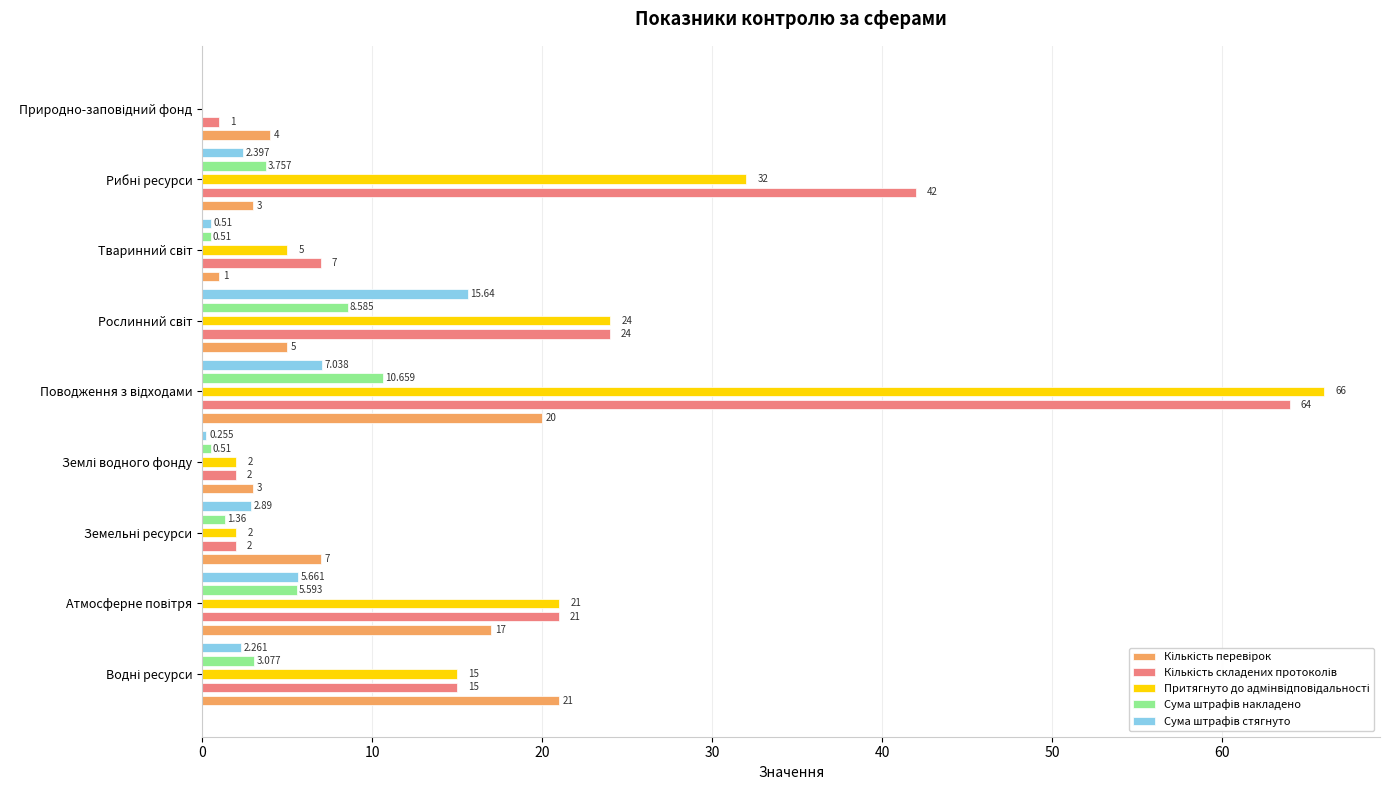

Is it true that Сума штрафів накладено equals 5.6 at Атмосферне повітря?

True